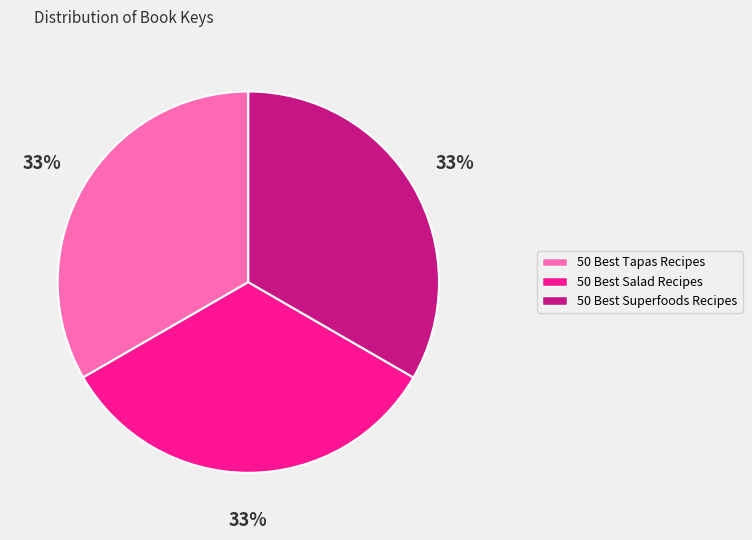

Count the number of slices in the pie.

3